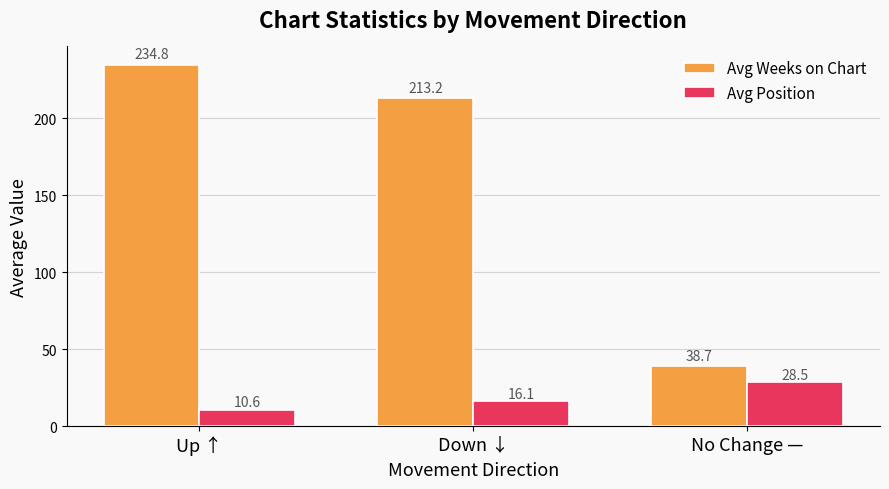

What is the sum of all Avg Position values?

55.2